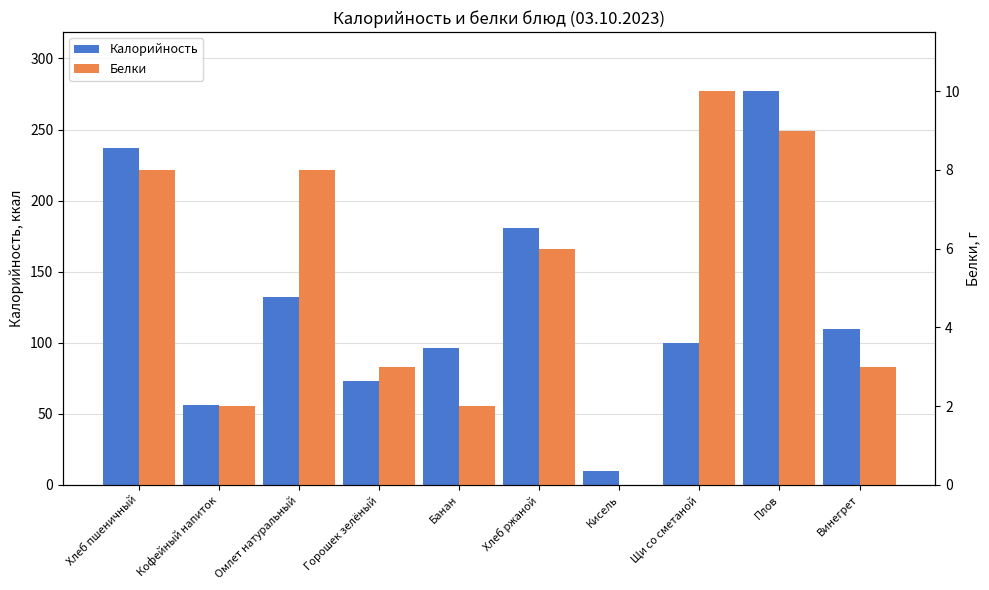

How many categories are shown in the chart?

10